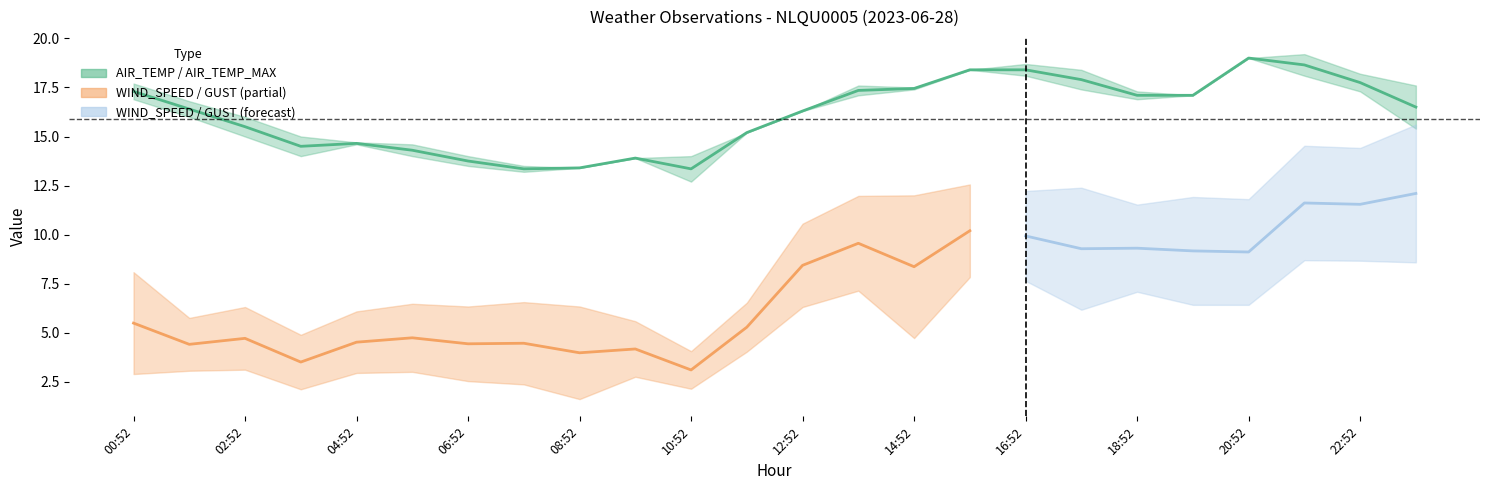

True or false: AIR_TEMP_MAX and AIR_TEMP cross at least once.

False